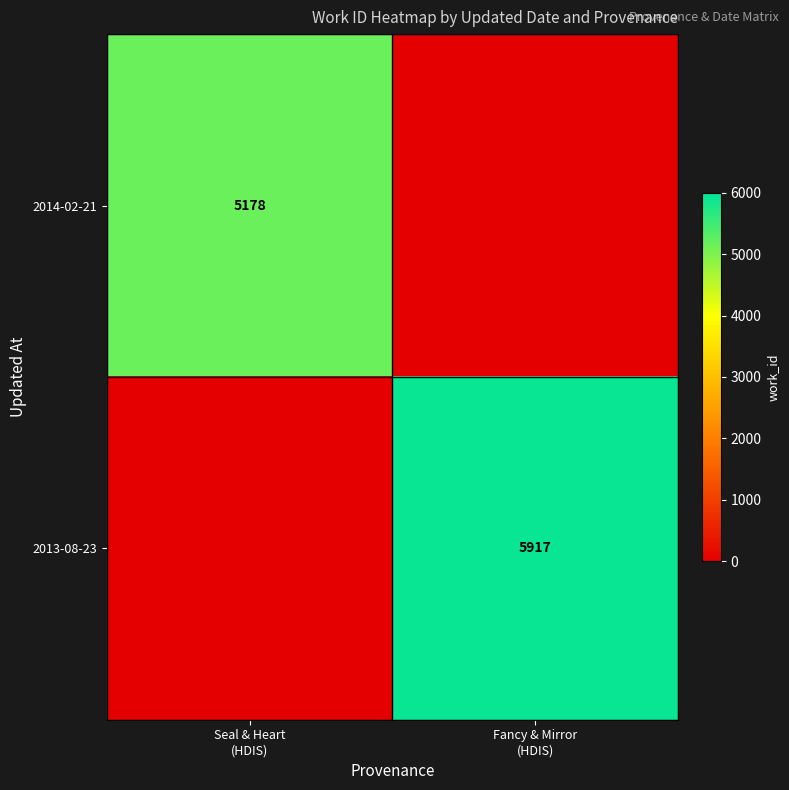

At how many categories does at least one series exceed 2325?

2